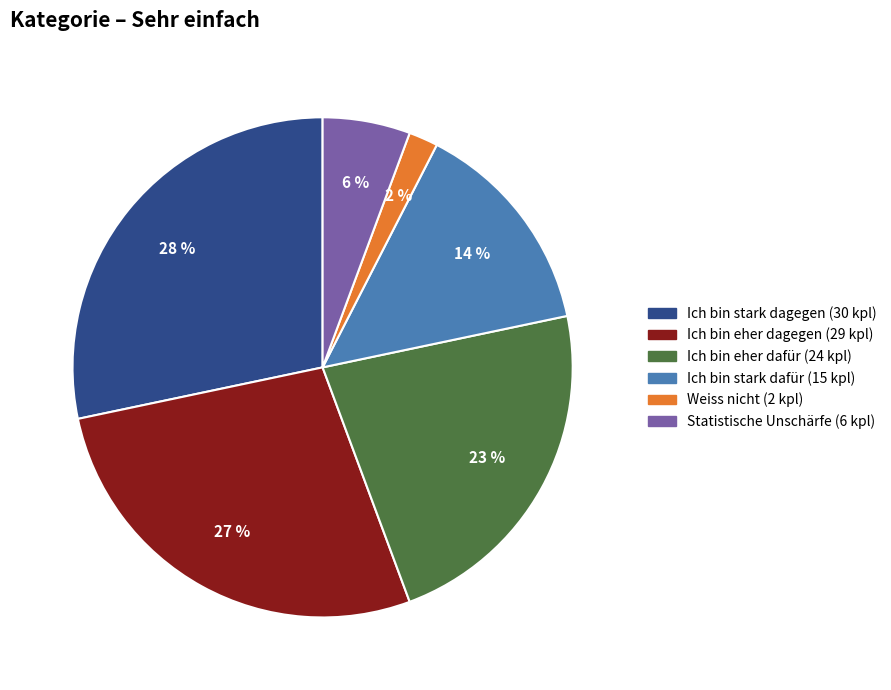

Is Weiss nicht the majority of the pie?

No